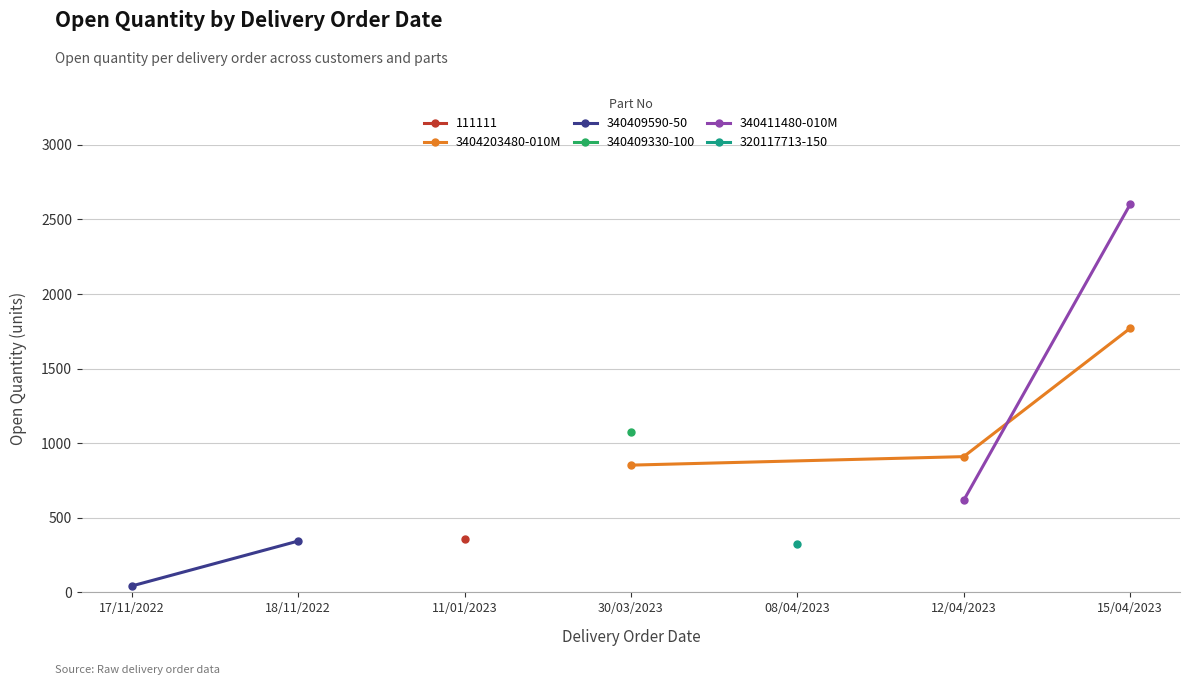

List the labels in order of value, largest first.

15/04/2023, 15/04/2023, 30/03/2023, 12/04/2023, 30/03/2023, 12/04/2023, 11/01/2023, 18/11/2022, 08/04/2023, 17/11/2022